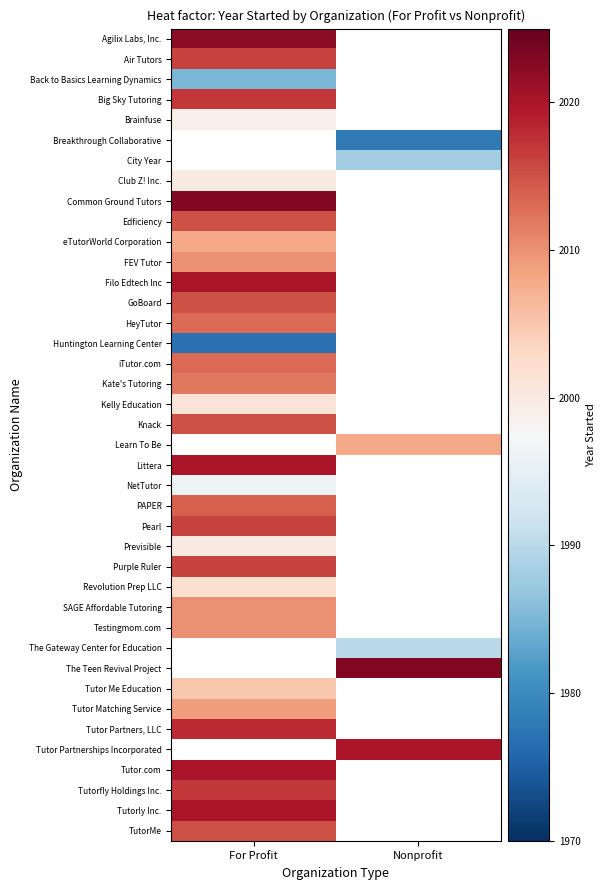

Which category has the highest value in the Littera series?

For Profit